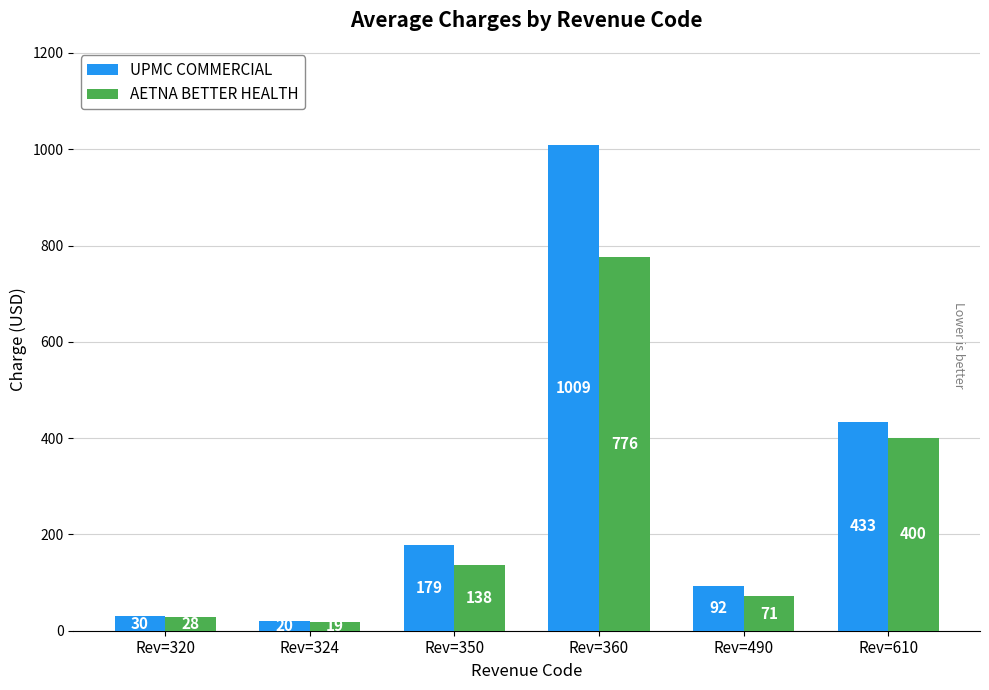

At how many categories does at least one series exceed 332?

2